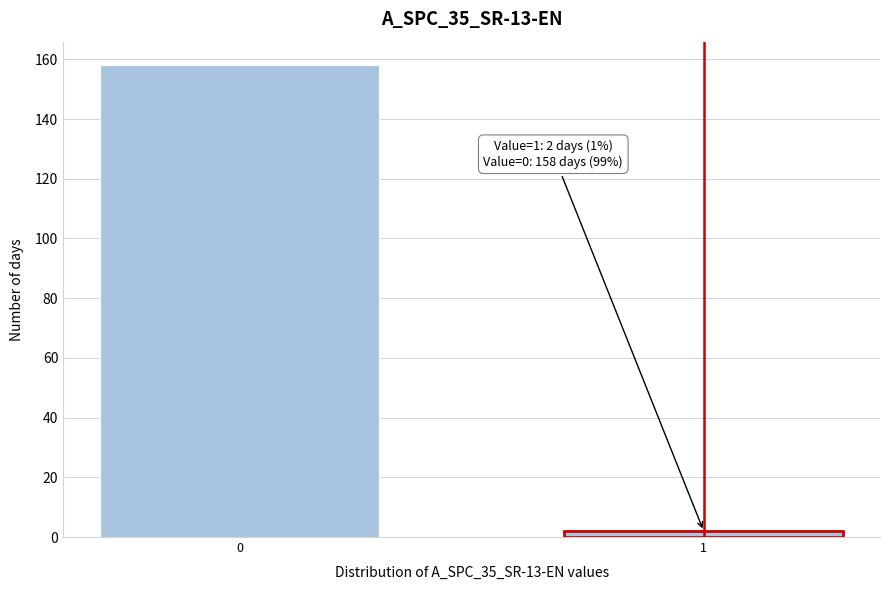

Reading left to right, extract all data points from this chart.

158	2